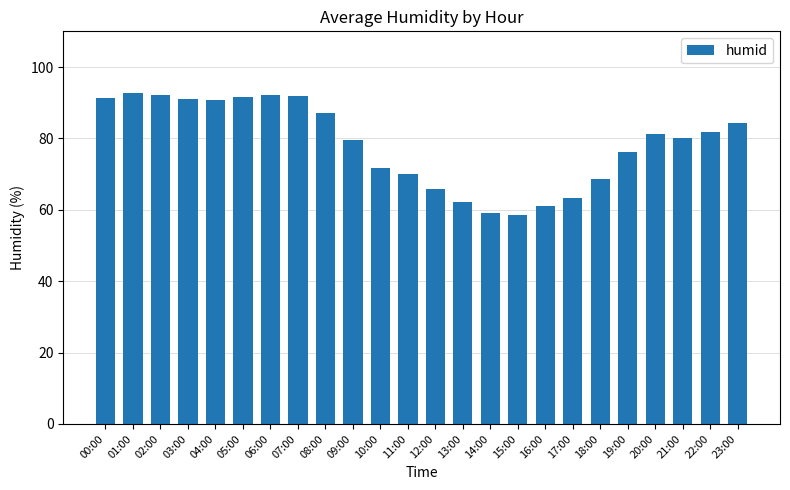

What is the label of the 24th bar from the left?

23:00